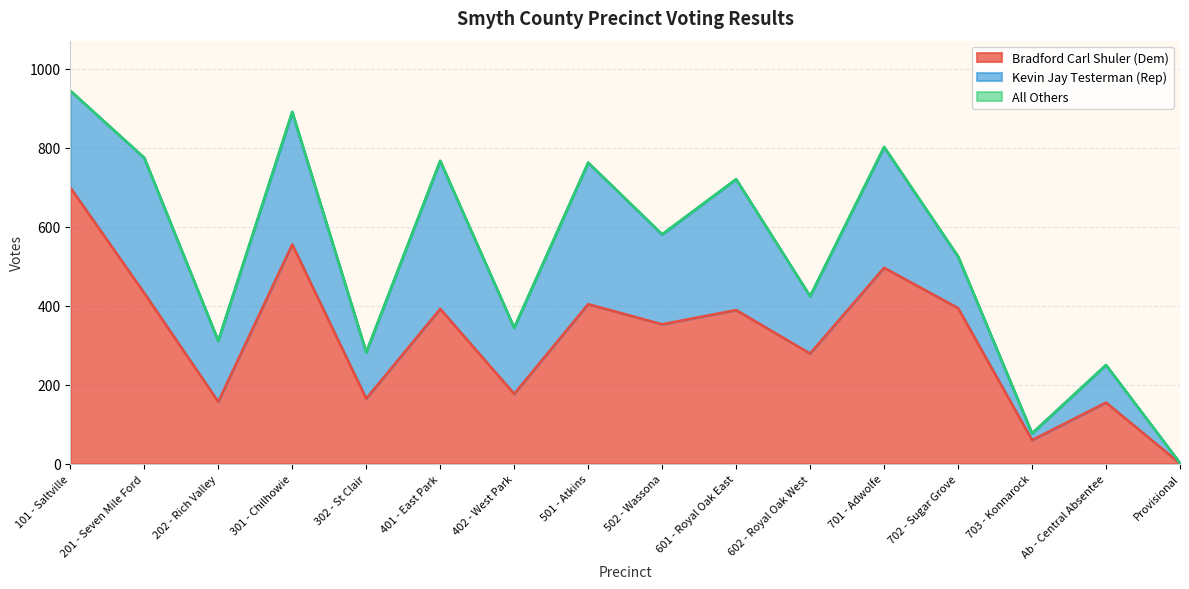

True or false: Bradford Carl Shuler (Dem) and Kevin Jay Testerman (Rep) cross at least once.

False